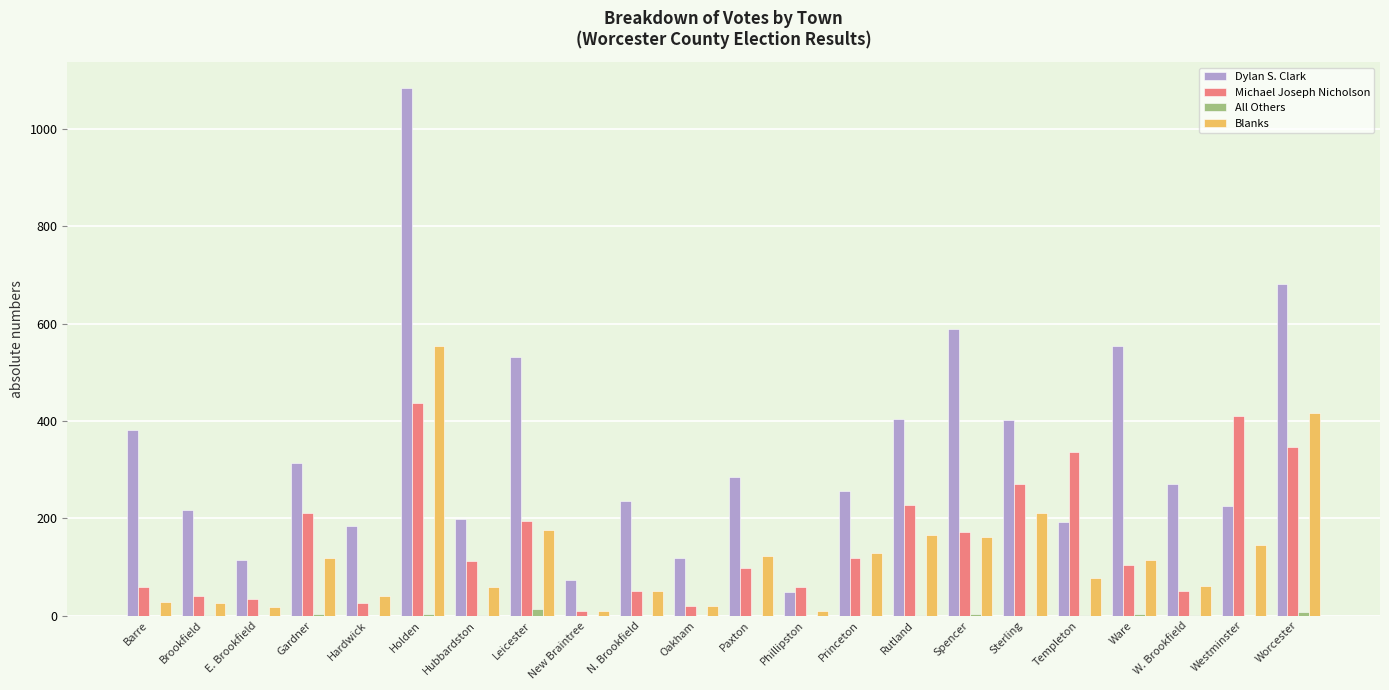

At which category is the sum across all series the highest?

Holden